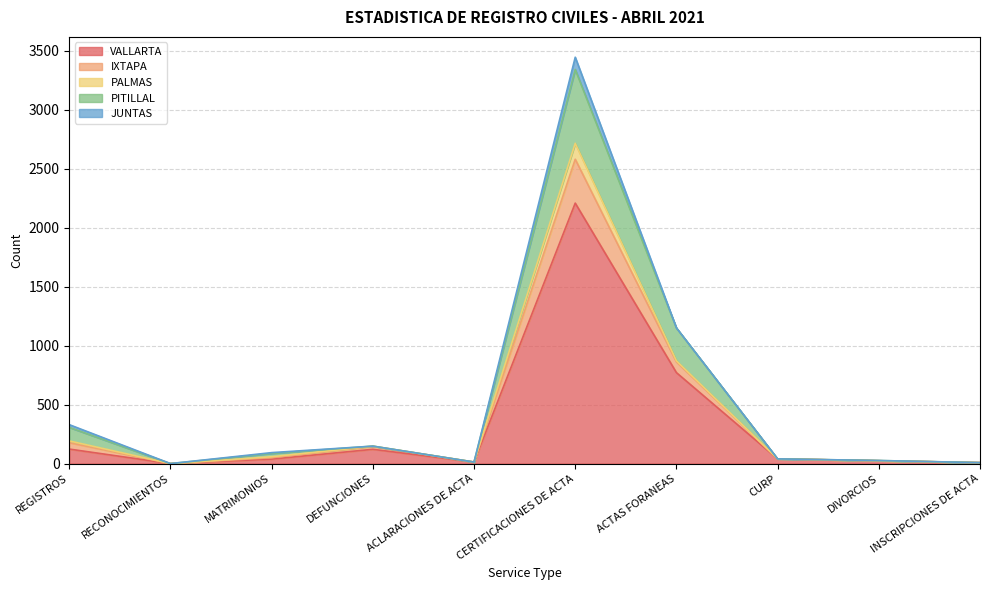

What are all the series names shown in the legend?

VALLARTA, IXTAPA, PALMAS, PITILLAL, JUNTAS